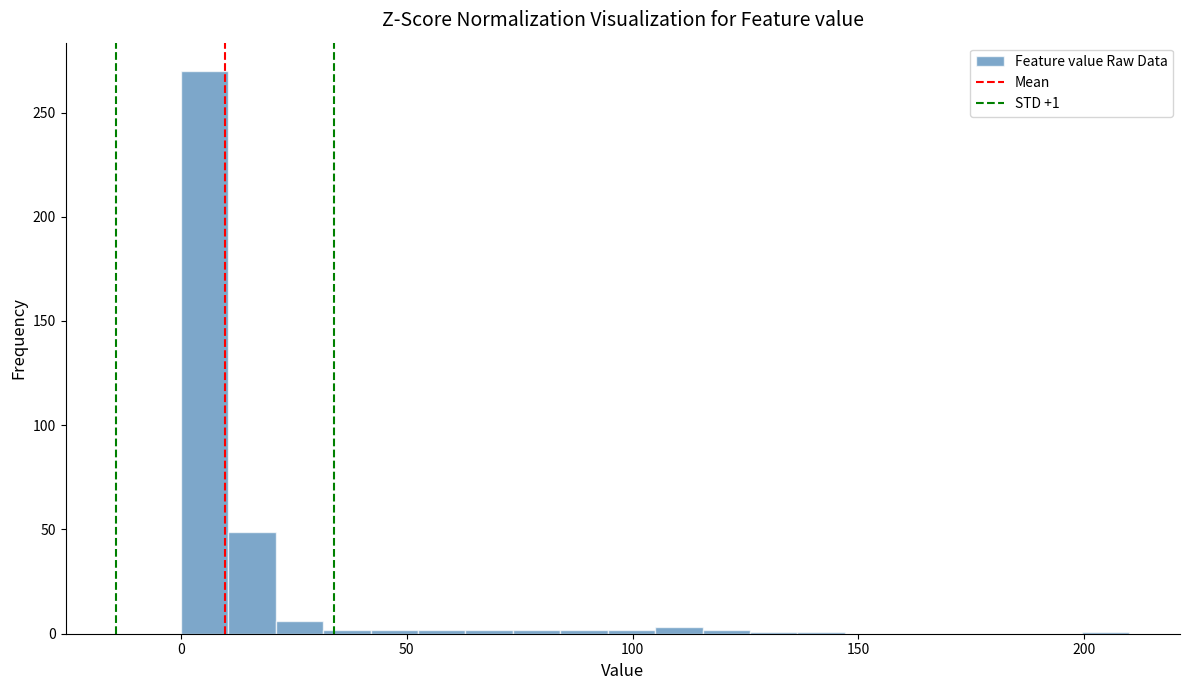

Read against the x-axis, roughly where is the centre of the tallest bar?

5